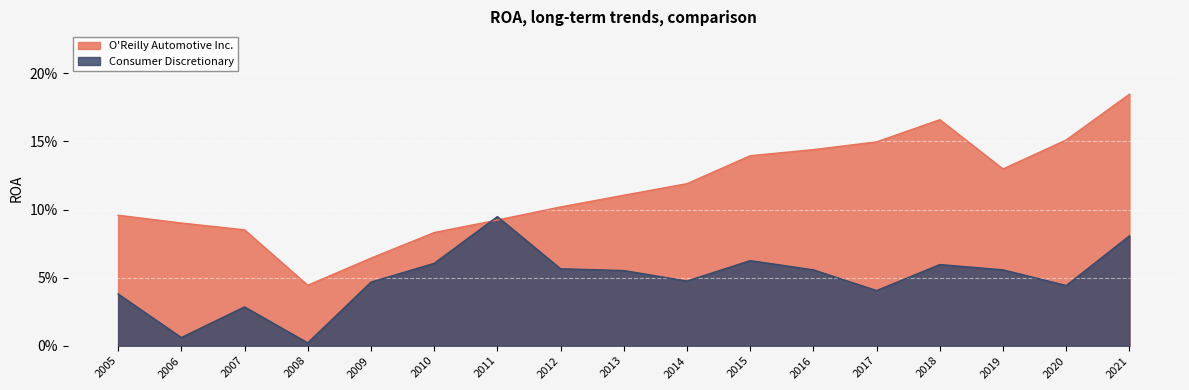

Where is Consumer Discretionary nearest to the value 0?

2008